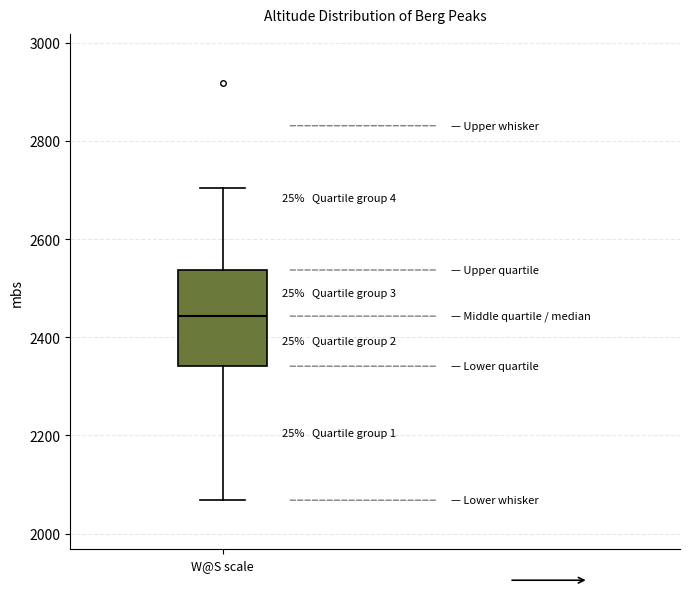

Transcribe this box plot: give where the median line is, the range the box spans, and where the two whiskers end, as read against the y-axis. The values are not printed on the chart, so give them approximately, as read against the axis.

median 2440, box 2340 to 2540, whiskers 2060 to 2700